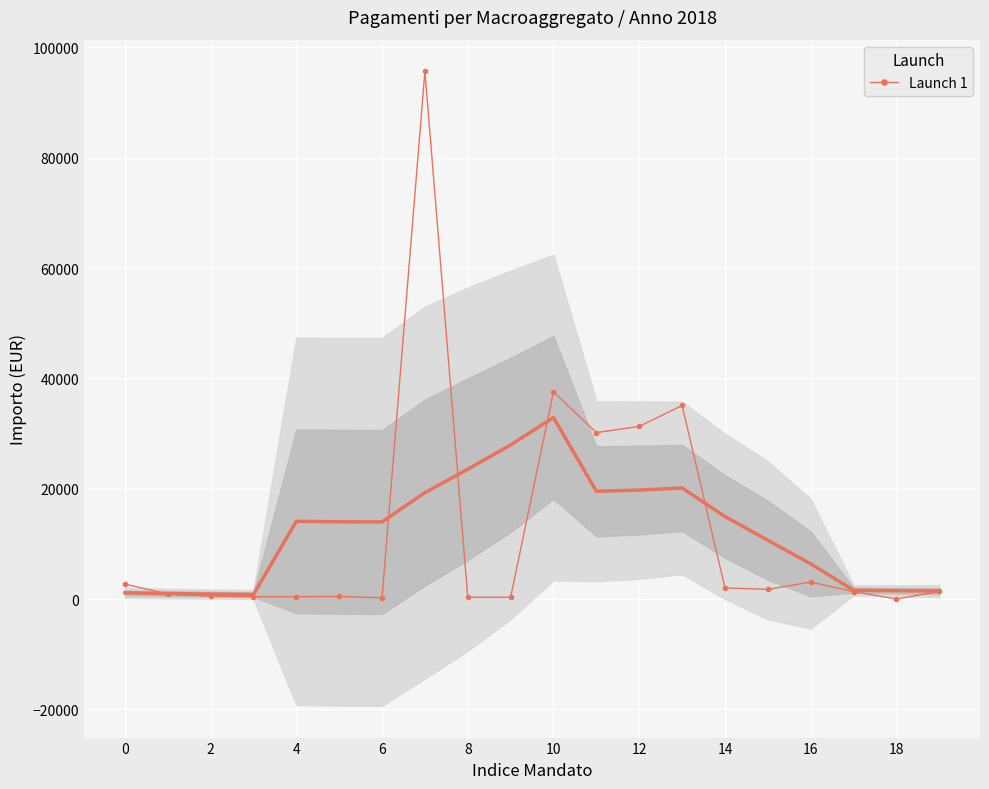

What is the difference between the maximum and minimum values?

95646.5